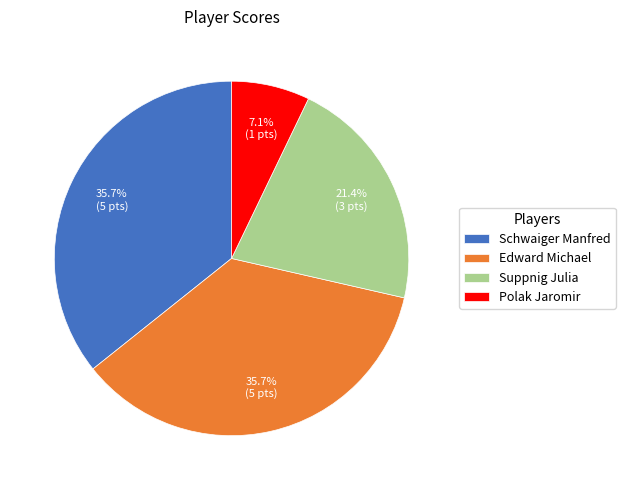

The Schwaiger Manfred slice represents 46% of the pie. True or false?

False